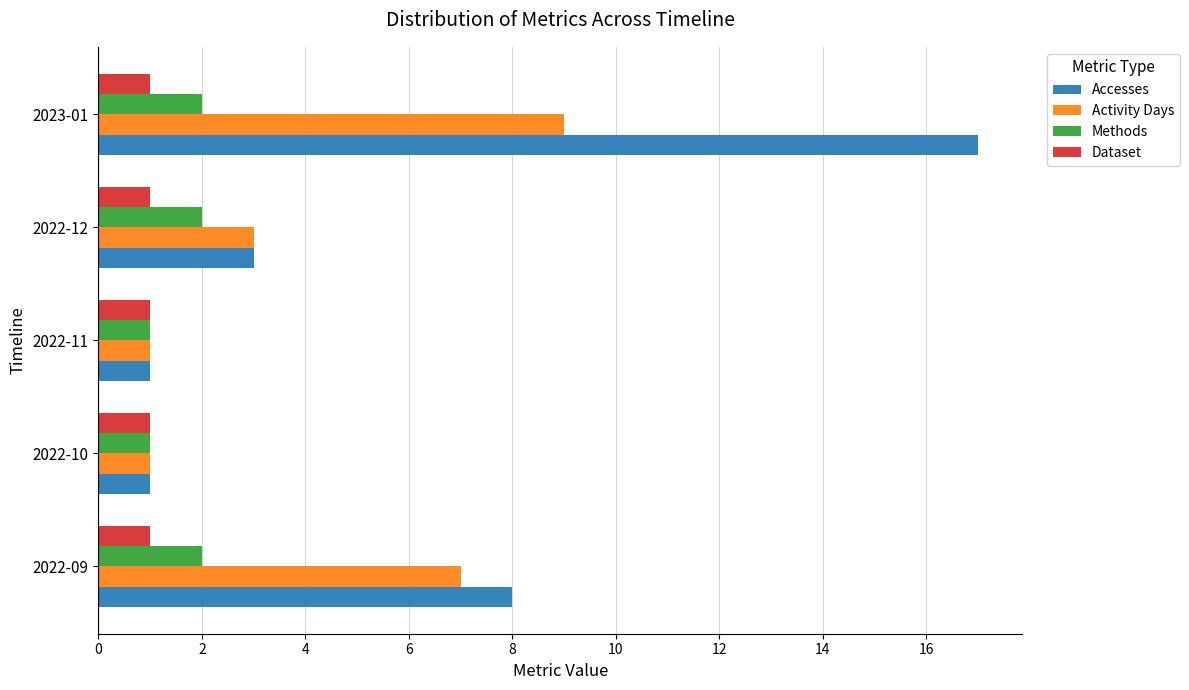

Which series has the largest total across all categories?

Accesses